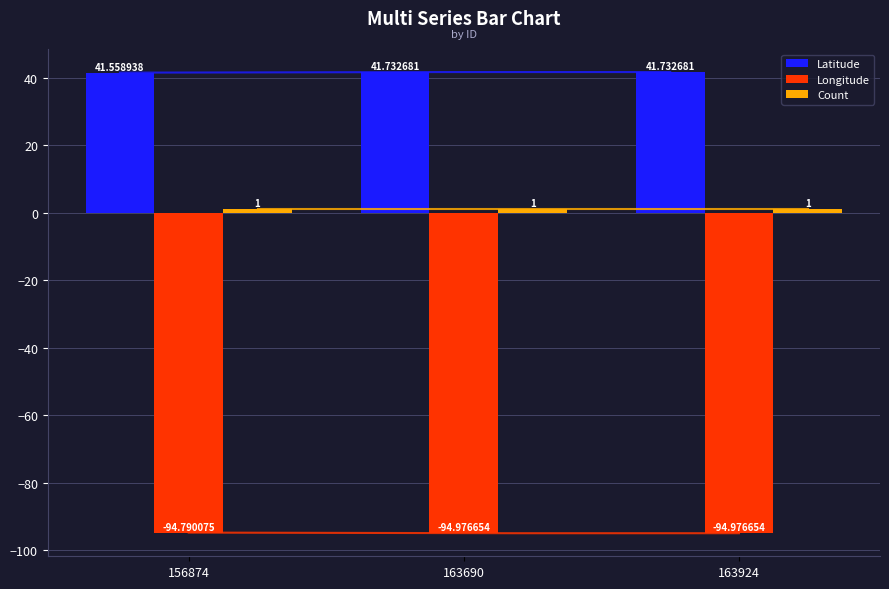

What is the value of the Longitude bar at the 2nd from the left?

-95.0